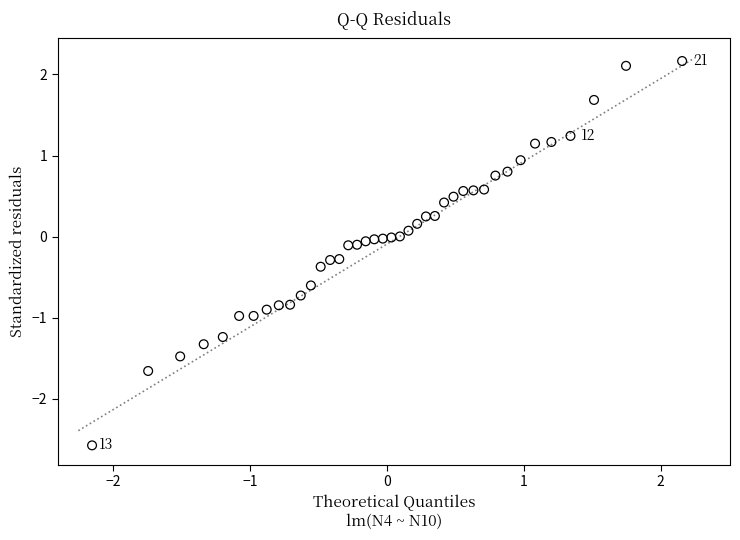

What is the range of Y values (max minus min)?

4.7